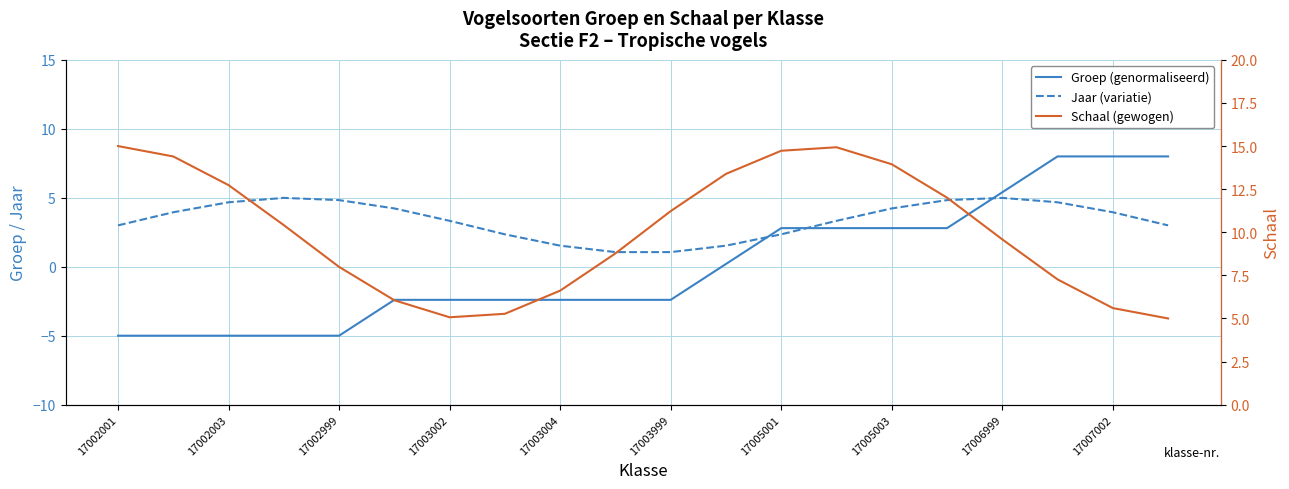

What is the difference between the highest and lowest values at 19?

5.0